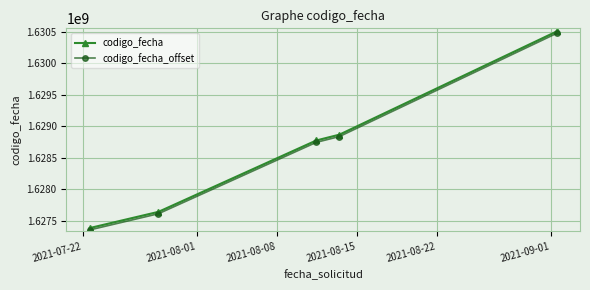

What is the minimum value shown in the chart?

1627351427